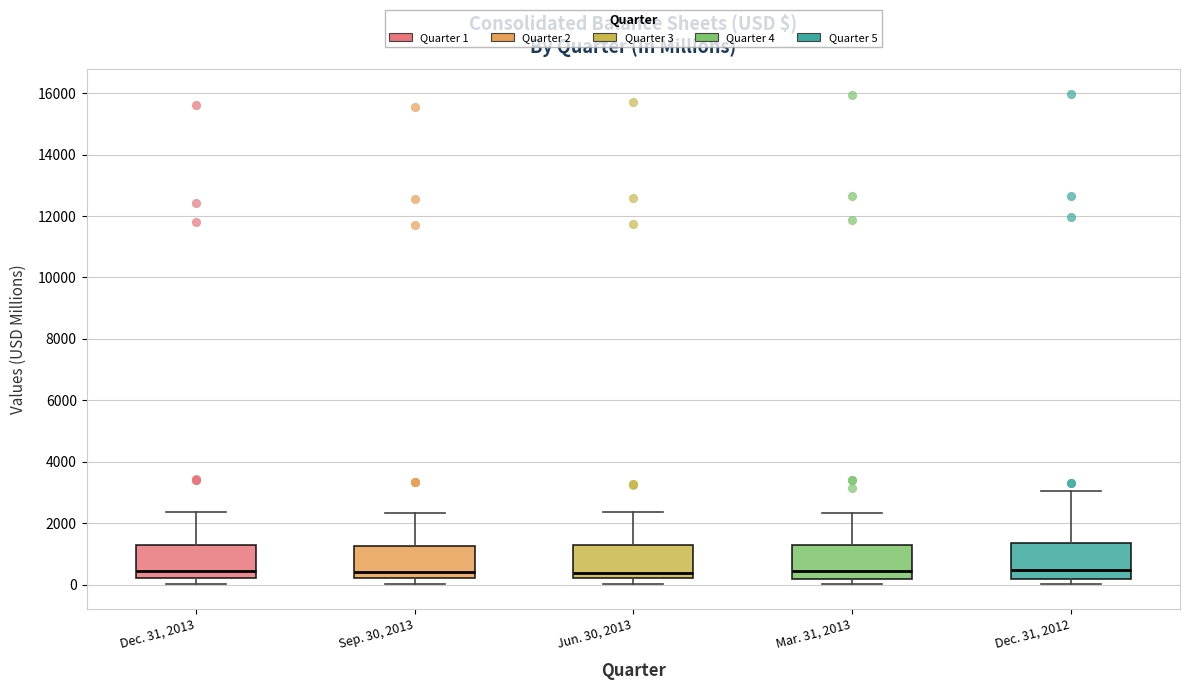

Reading left to right, transcribe this box plot: for each box, give where its median line is, the range the box spans, and where its two whiskers end, as read against the y-axis. The values are not printed on the chart, so give them approximately, as read against the axis.

Dec. 31, 2013: median 400, box 200 to 1200, whiskers 0 to 2400
Sep. 30, 2013: median 400, box 200 to 1200, whiskers 0 to 2400
Jun. 30, 2013: median 400, box 200 to 1200, whiskers 0 to 2400
Mar. 31, 2013: median 400, box 200 to 1200, whiskers 0 to 2400
Dec. 31, 2012: median 400, box 200 to 1400, whiskers 0 to 3000